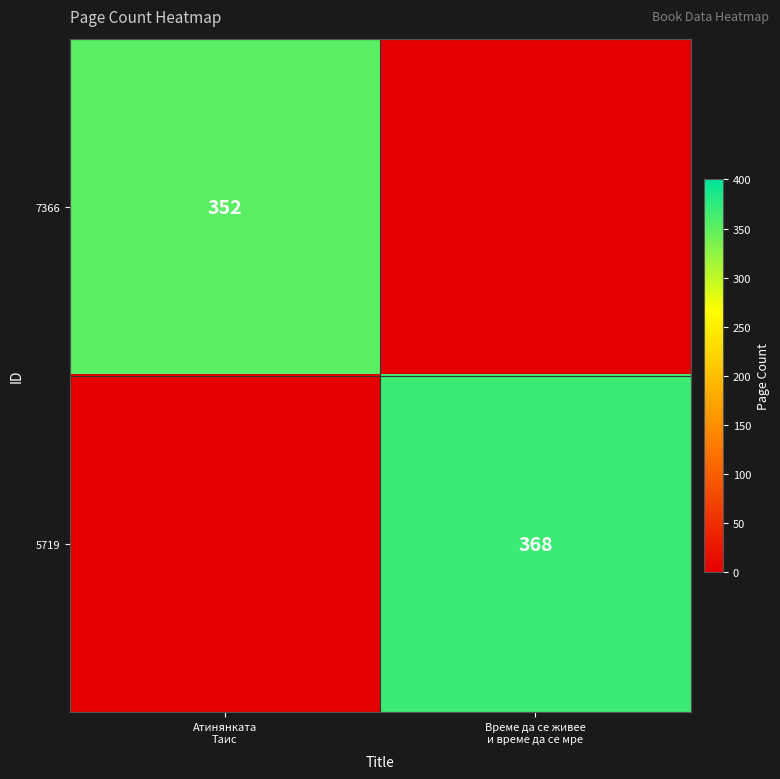

At how many categories does at least one series exceed 101?

2